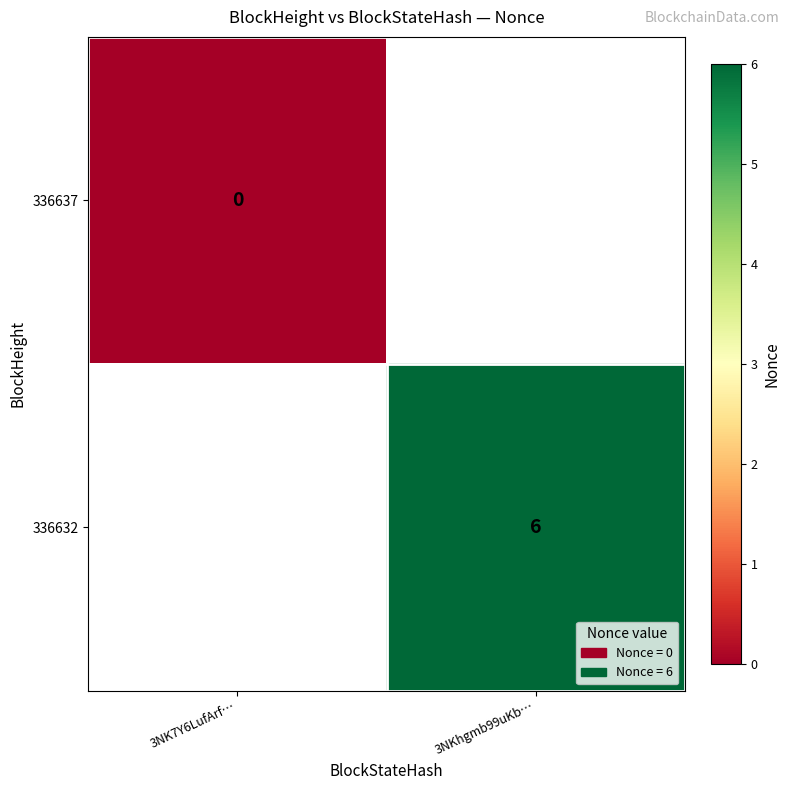

Count the number of categories in the chart.

2